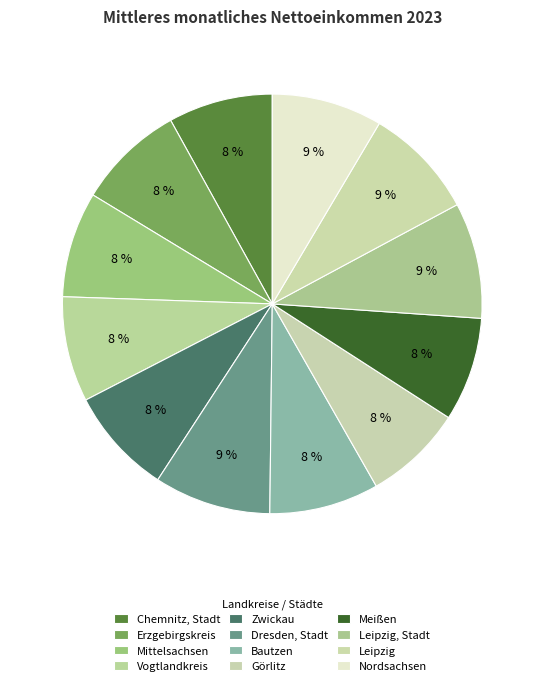

Between Zwickau and Vogtlandkreis, which is larger?

Zwickau